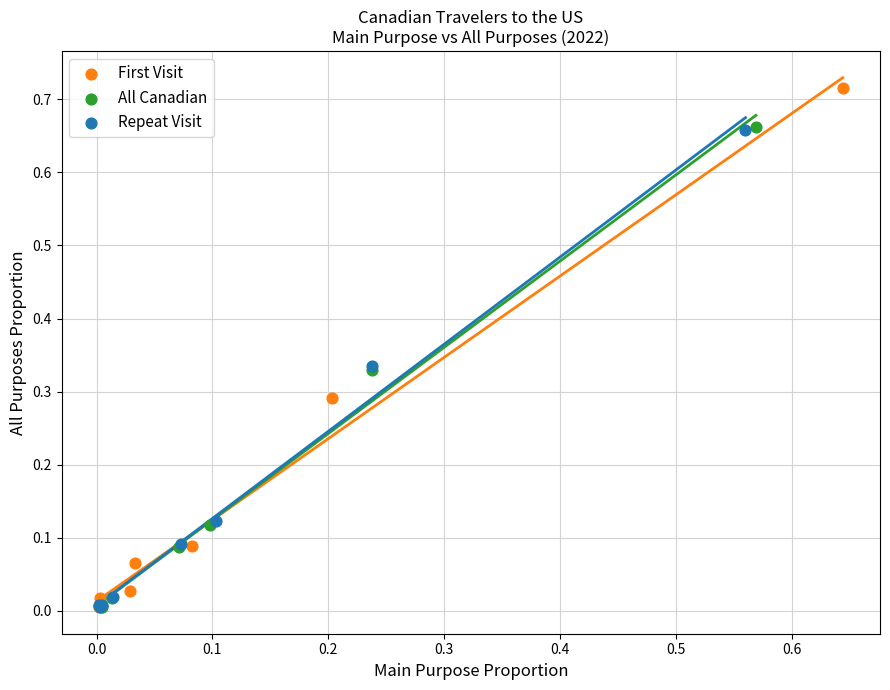

Which series has the widest spread of Y values?

First Visit